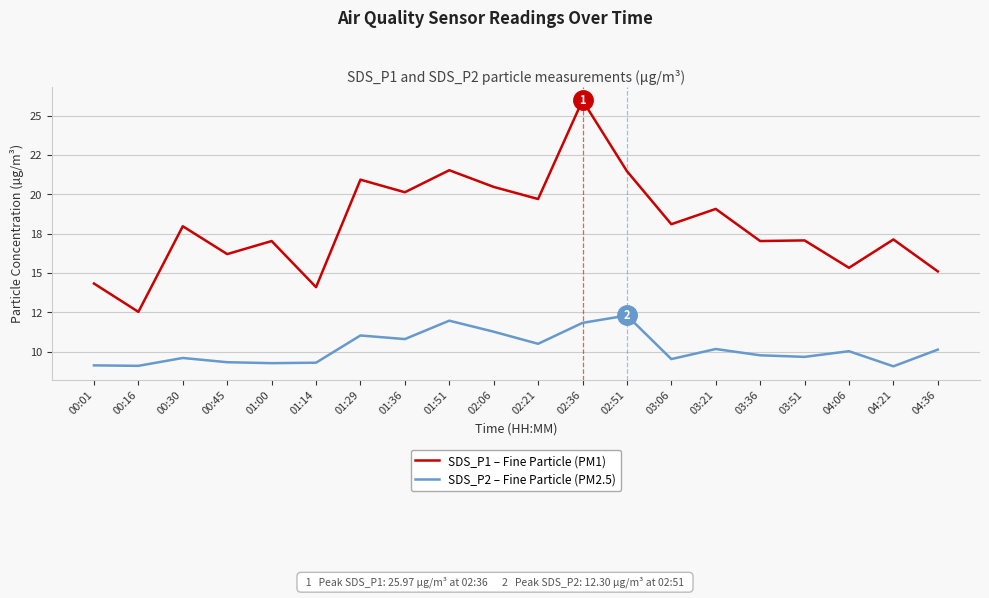

True or false: SDS_P2 – Fine Particle (PM2.5) has more than 0 interior local peaks.

True